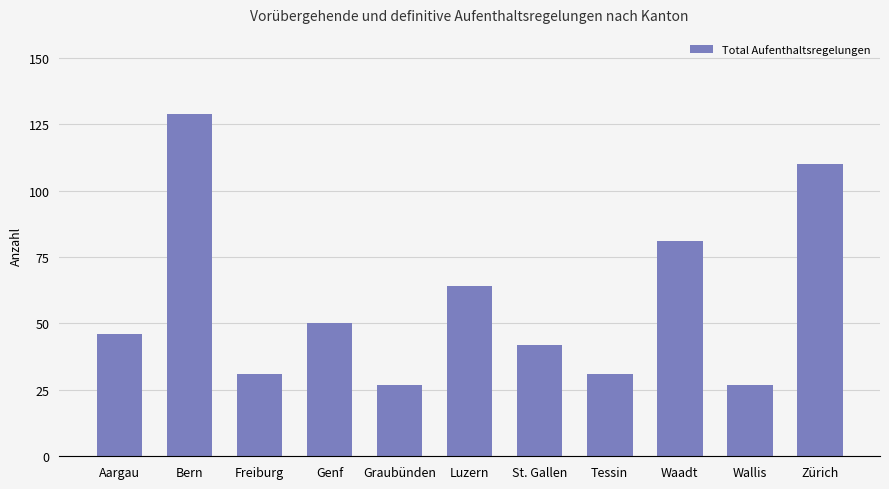

What is the ratio of the value at Zürich to the value at Bern?

0.9